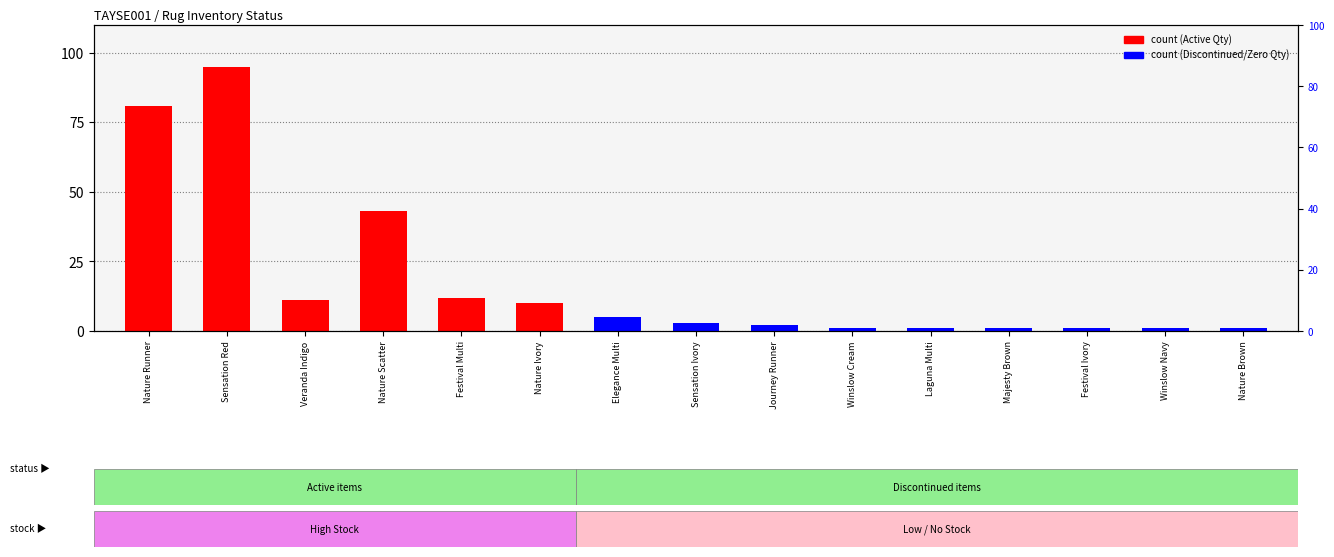

Which series has the largest total across all categories?

count (Active)